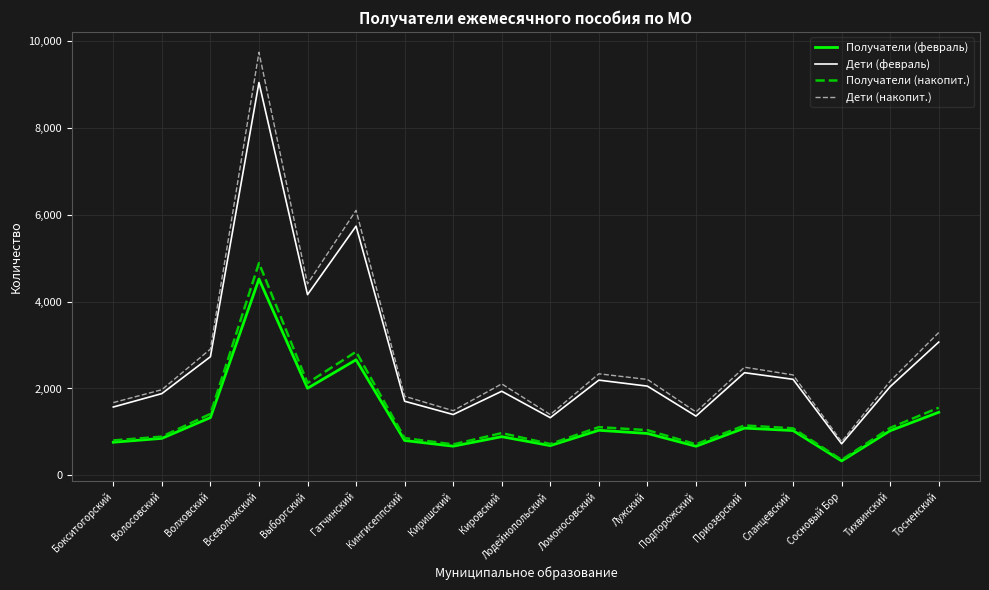

What is the sum of all Получатели (февраль) values?

22776